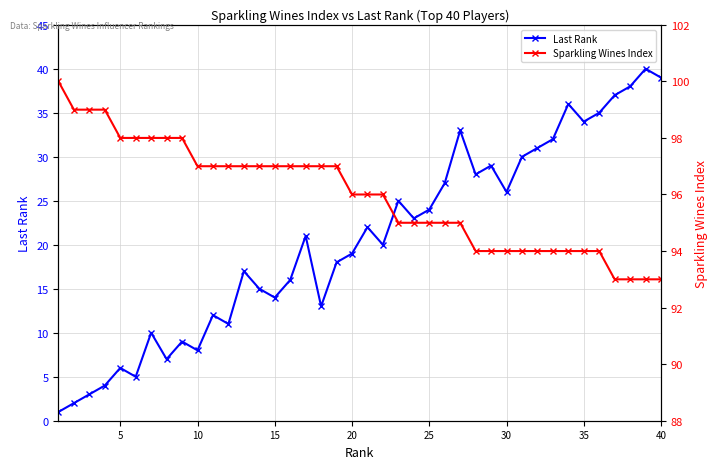

What is the difference between the maximum and minimum values in the Last Rank series?

39